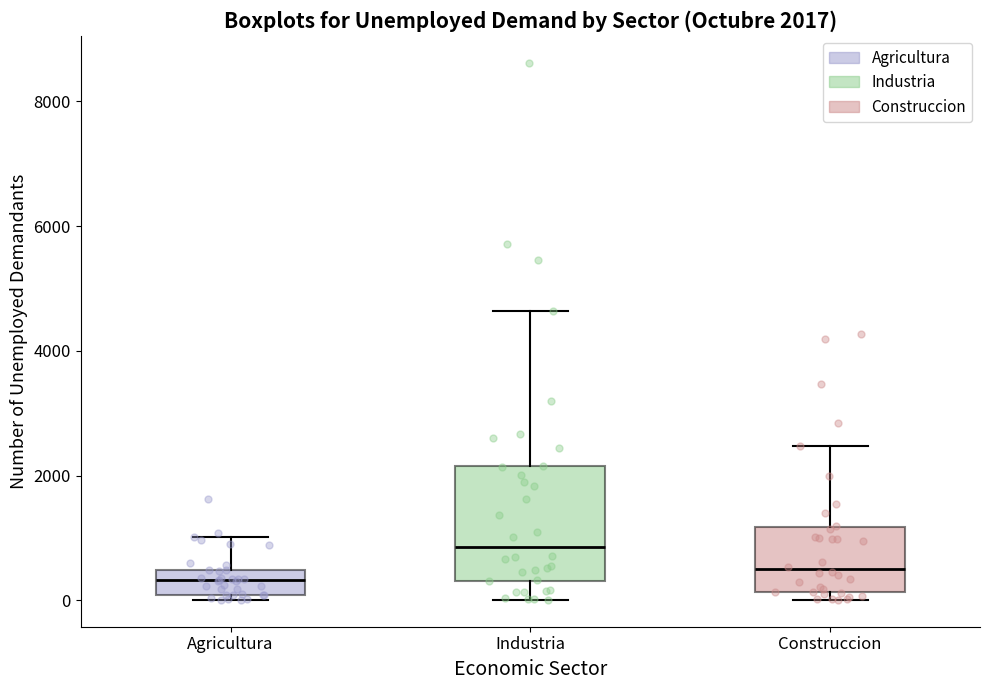

Which box has the highest median line?

Industria